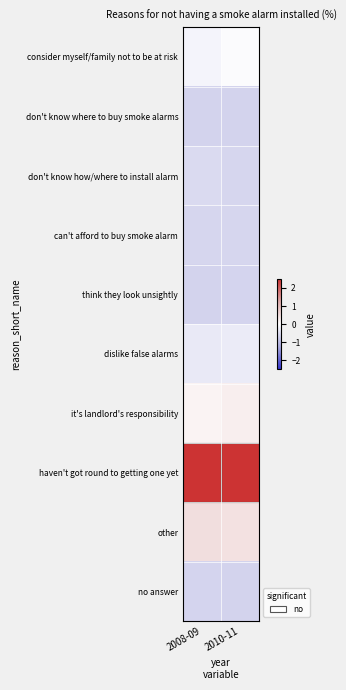

Rank the series at 2008-09 from highest to lowest value.

haven't got round to getting one yet, other, it's landlord's responsibility, consider myself/family not to be at risk, dislike false alarms, don't know how/where to install alarm, can't afford to buy smoke alarm, no answer, think they look unsightly, don't know where to buy smoke alarms